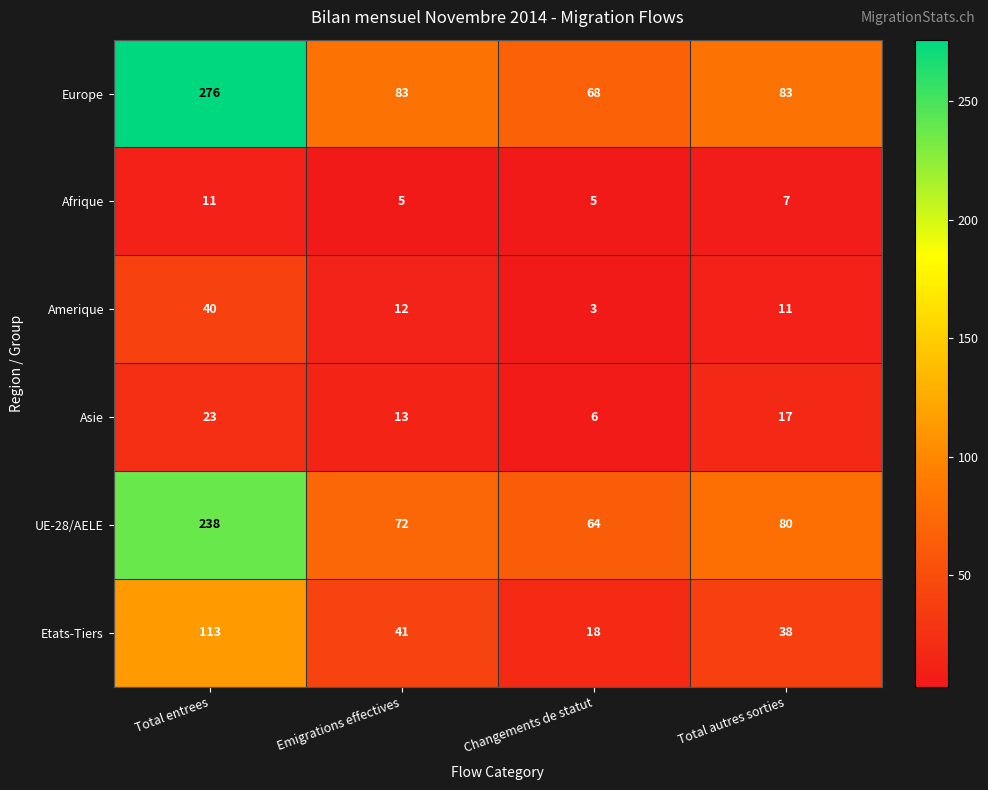

What is the greatest value displayed?

276